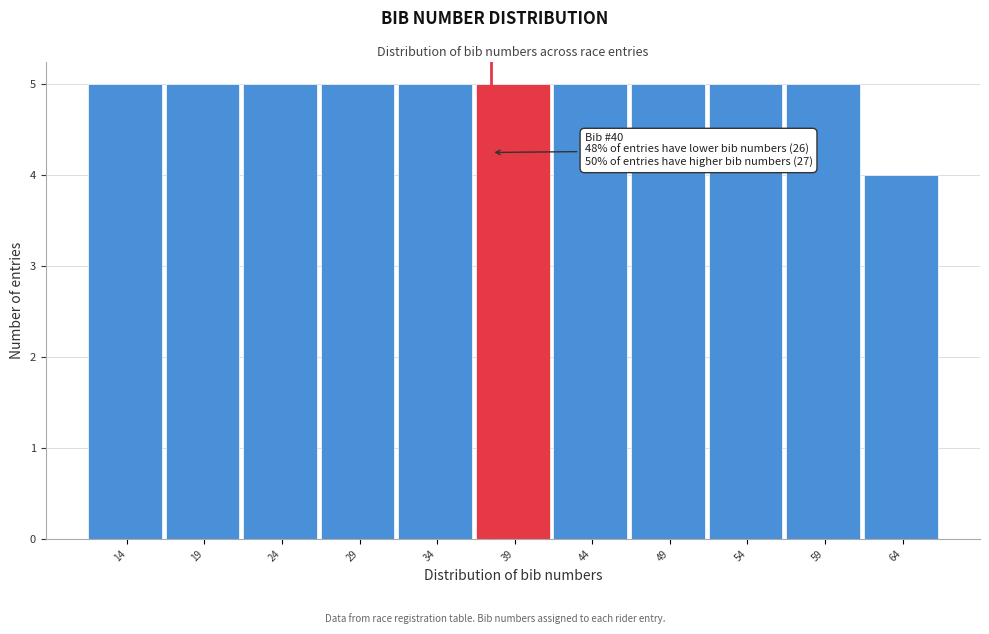

Reading left to right, transcribe all the data shown in this chart.

5	5	5	5	5	5	5	5	5	5	4